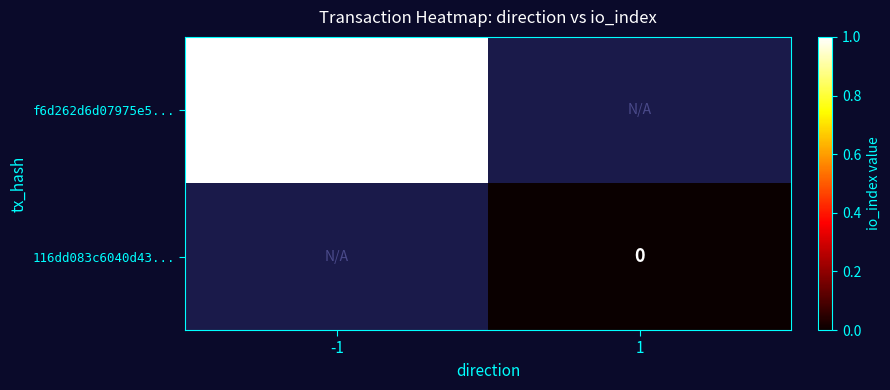

Is it true that f6d262d6d07975e5... equals 0 at -1?

False